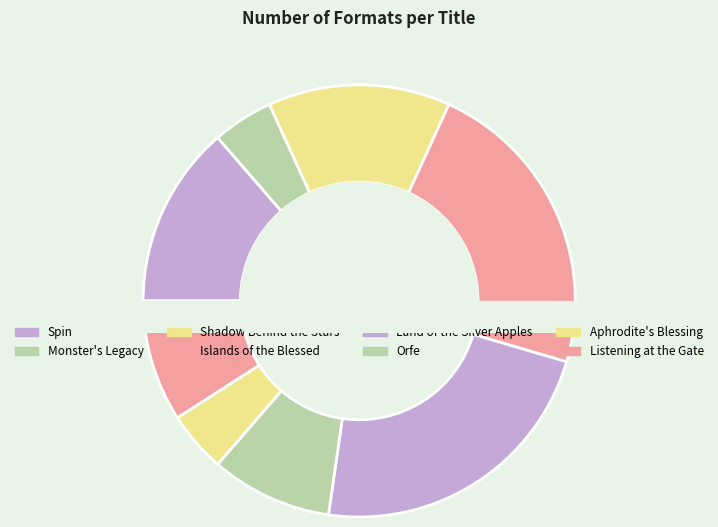

To the nearest percent, what is the average slice percentage?

12%